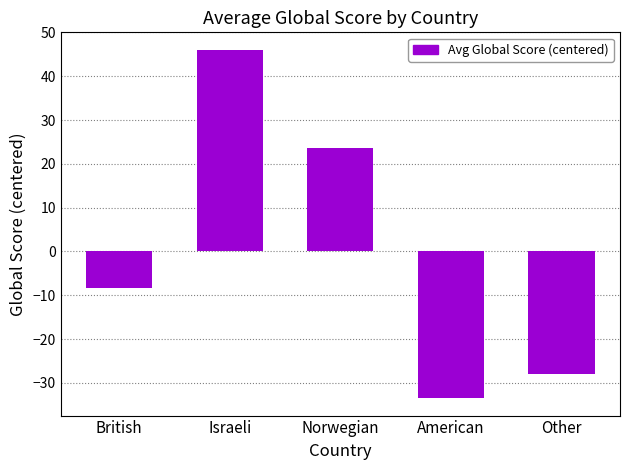

Reading right to left, what are all the values shown in this chart?

-28.0	-33.5	23.7	46.0	-8.3